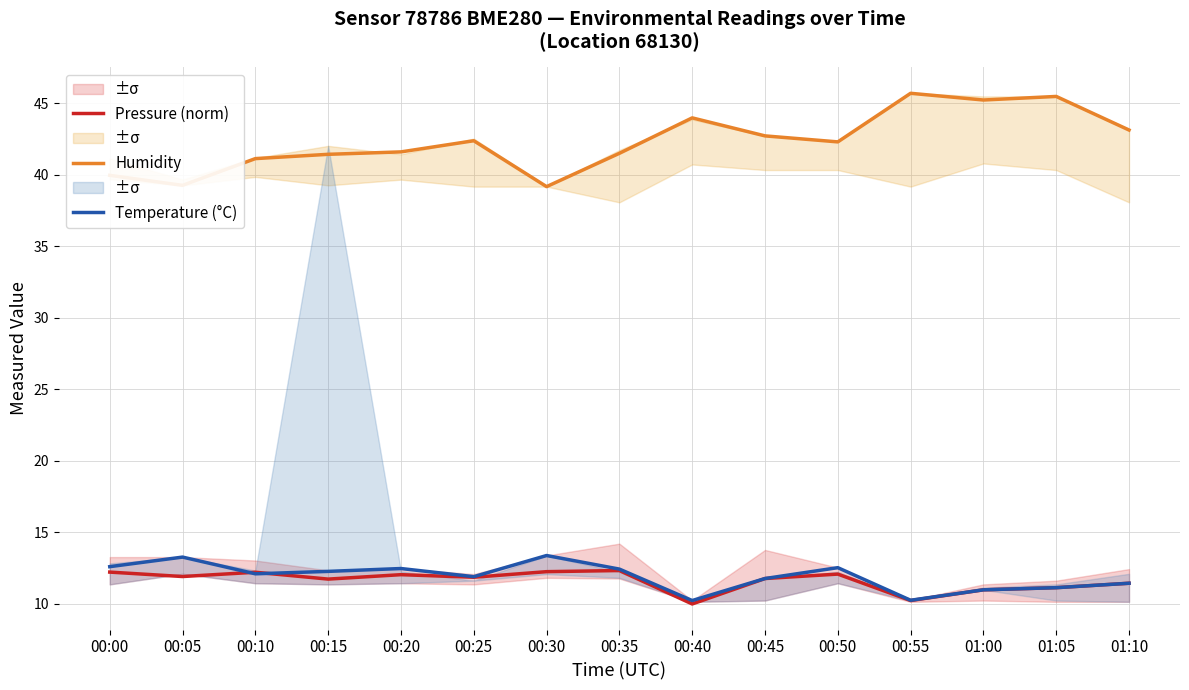

The Temperature (°C) series shows 16.9 at 00:45. True or false?

False